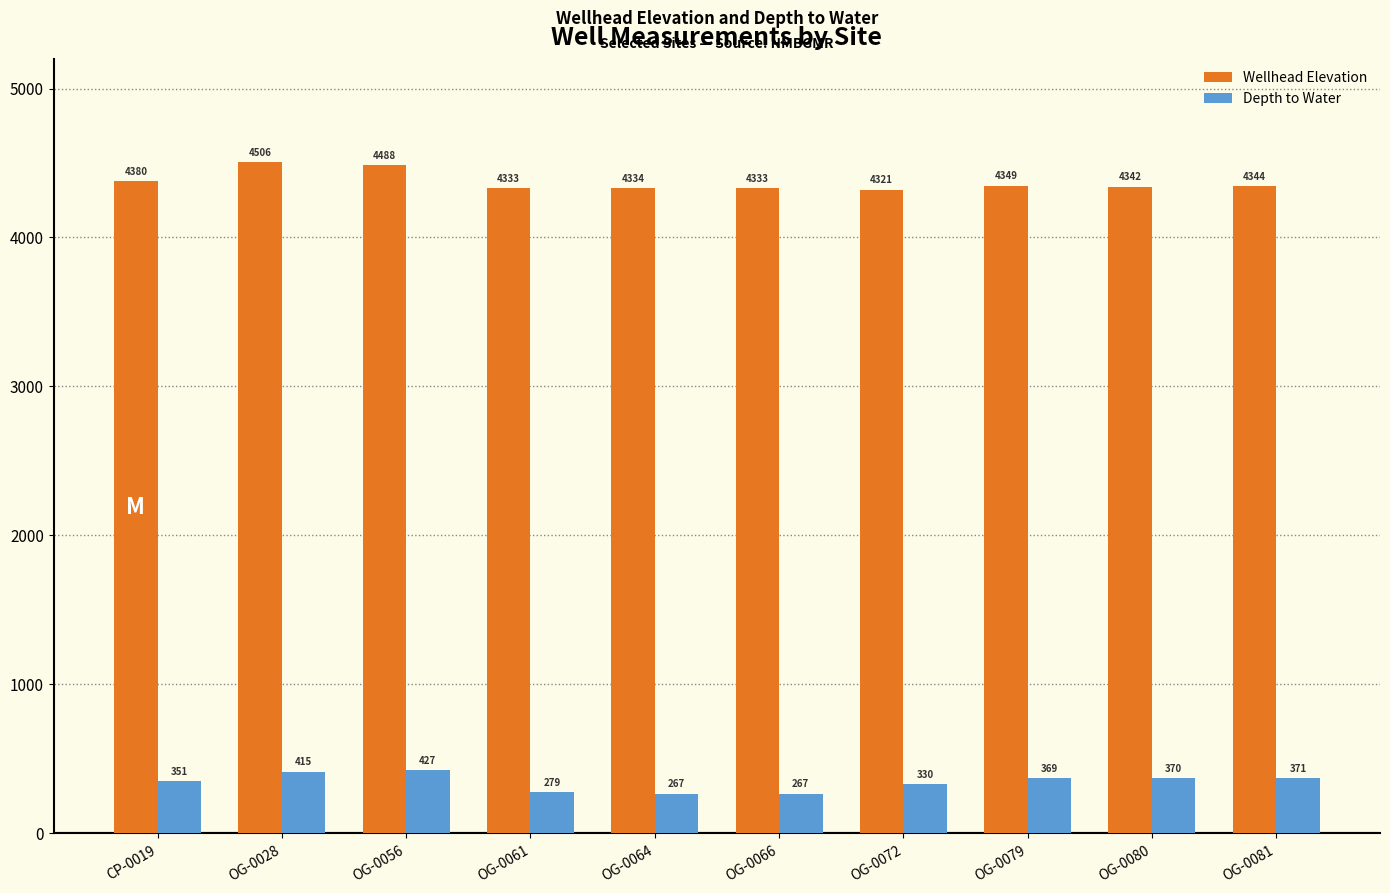

How many data points in Wellhead Elevation are above 4343?

5